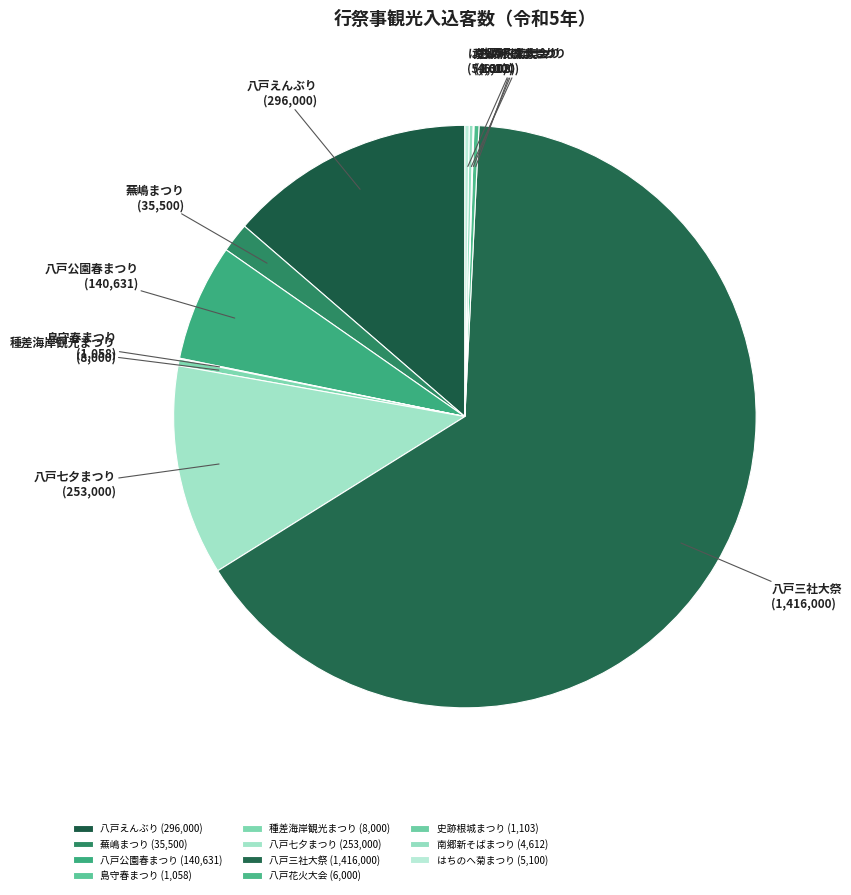

What is the majority slice?

八戸三社大祭